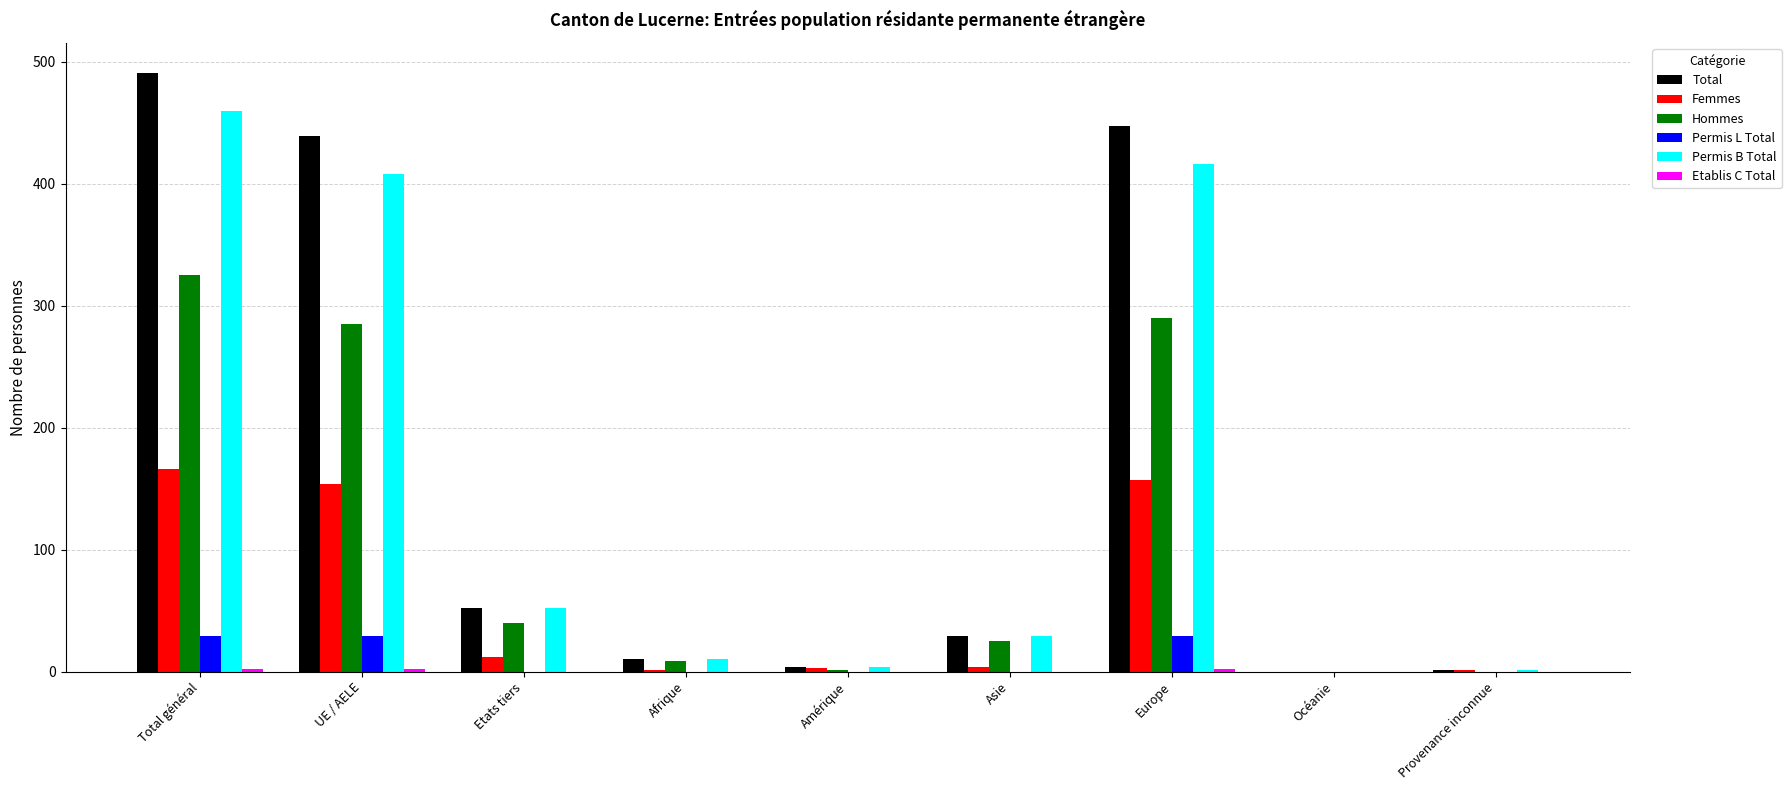

The Permis B Total series shows 632 at UE / AELE. True or false?

False